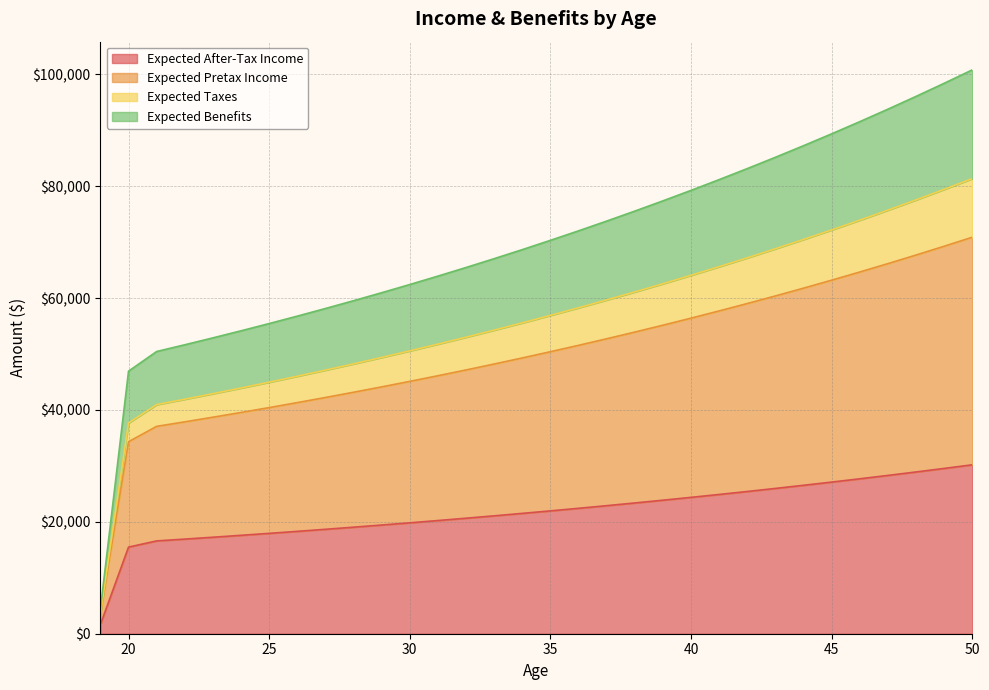

Count the number of categories in the chart.

32